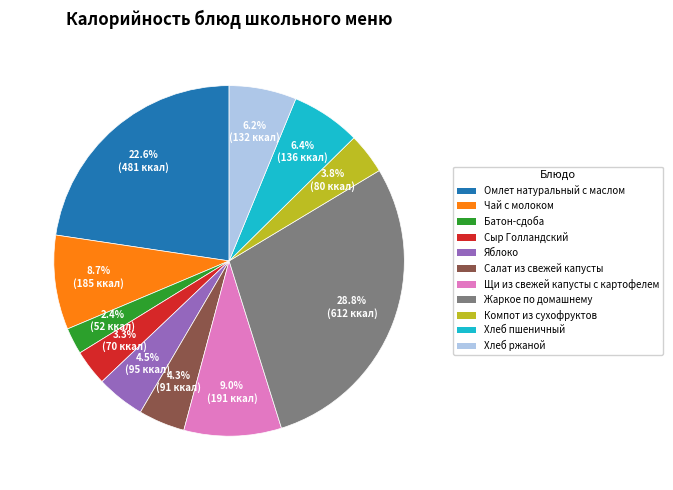

What percentage is the Омлет натуральный с маслом slice, to the nearest percent?

23%